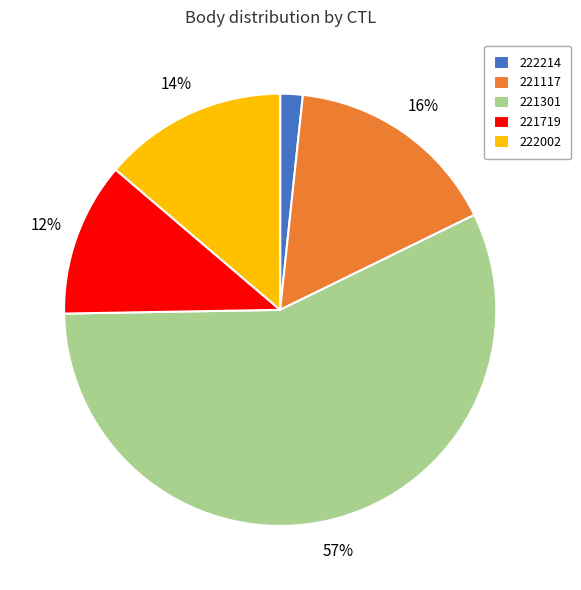

Combined, do 222002 and 222214 account for over 50%?

No